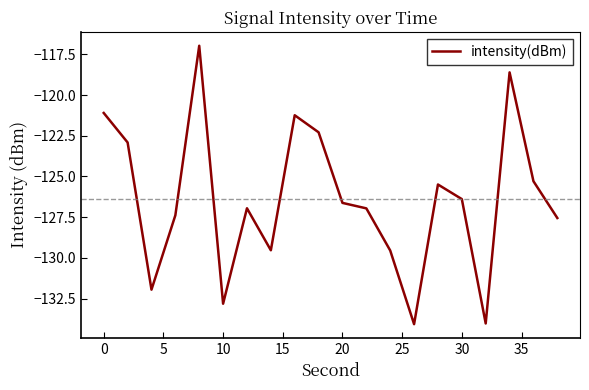

Is this an area chart (filled region under the line)?

No